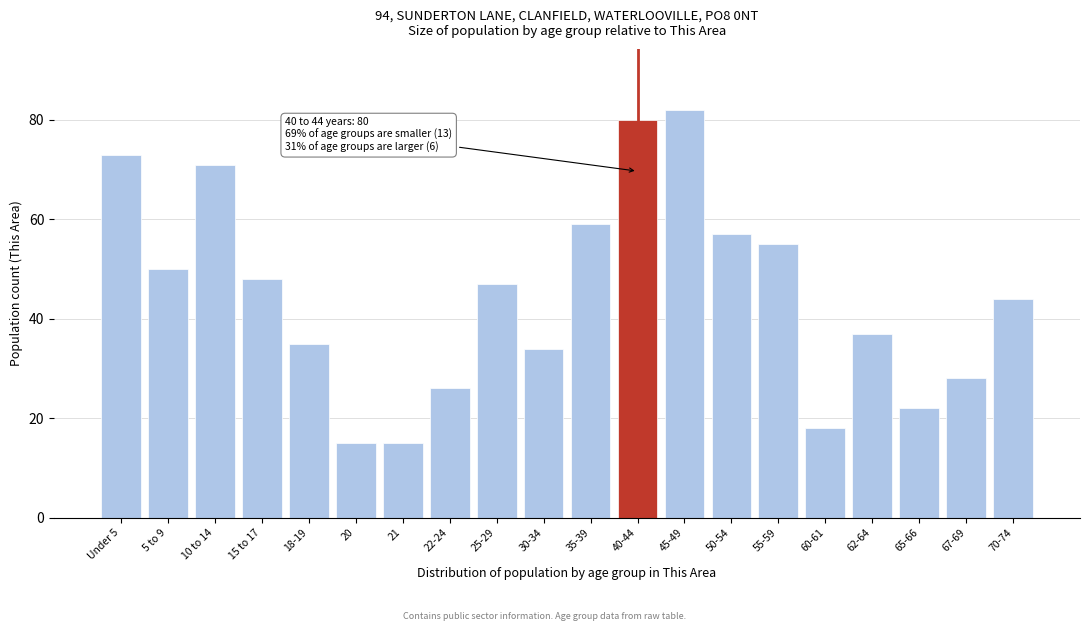

Reading right to left, list all the values displayed in this chart.

44	28	22	37	18	55	57	82	80	59	34	47	26	15	15	35	48	71	50	73